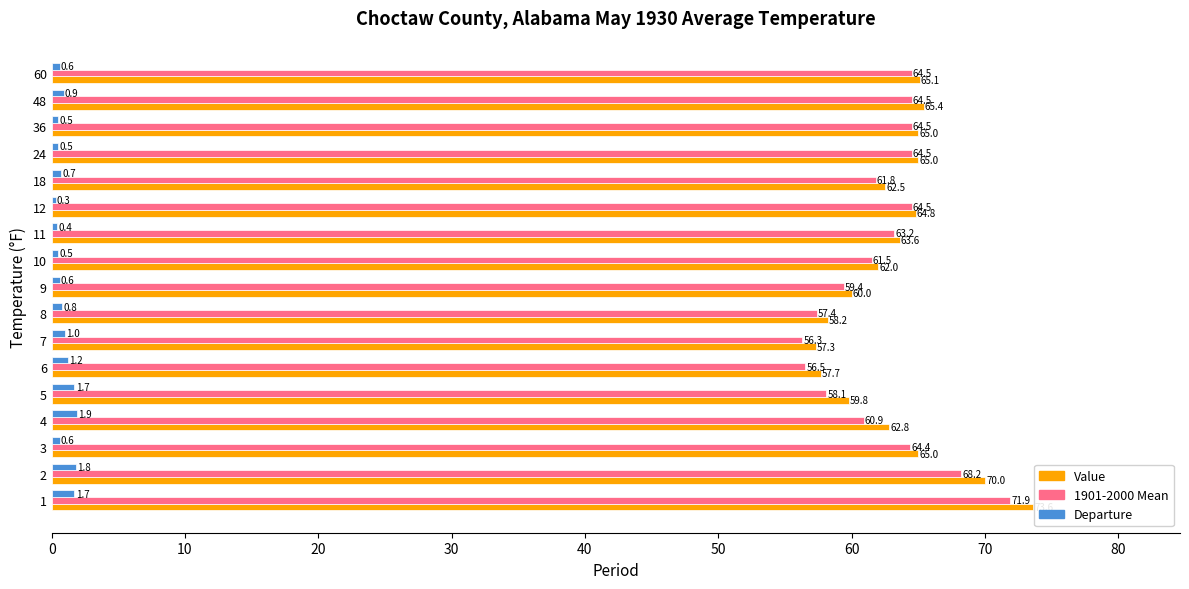

Where is Departure nearest to the value 1?

7